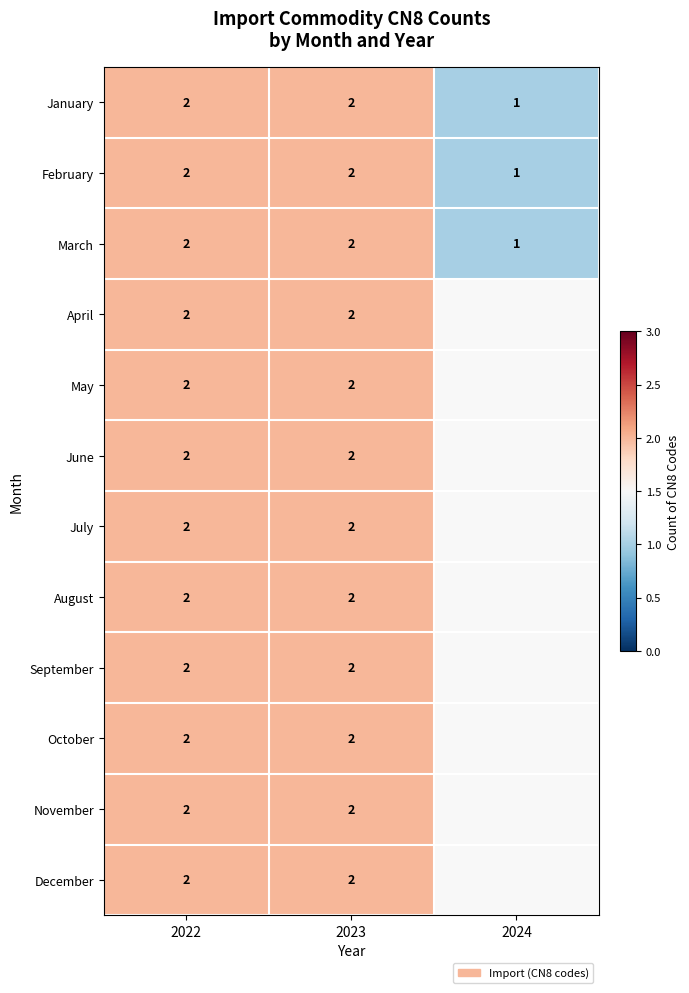

At which category is the sum across all series the highest?

2022